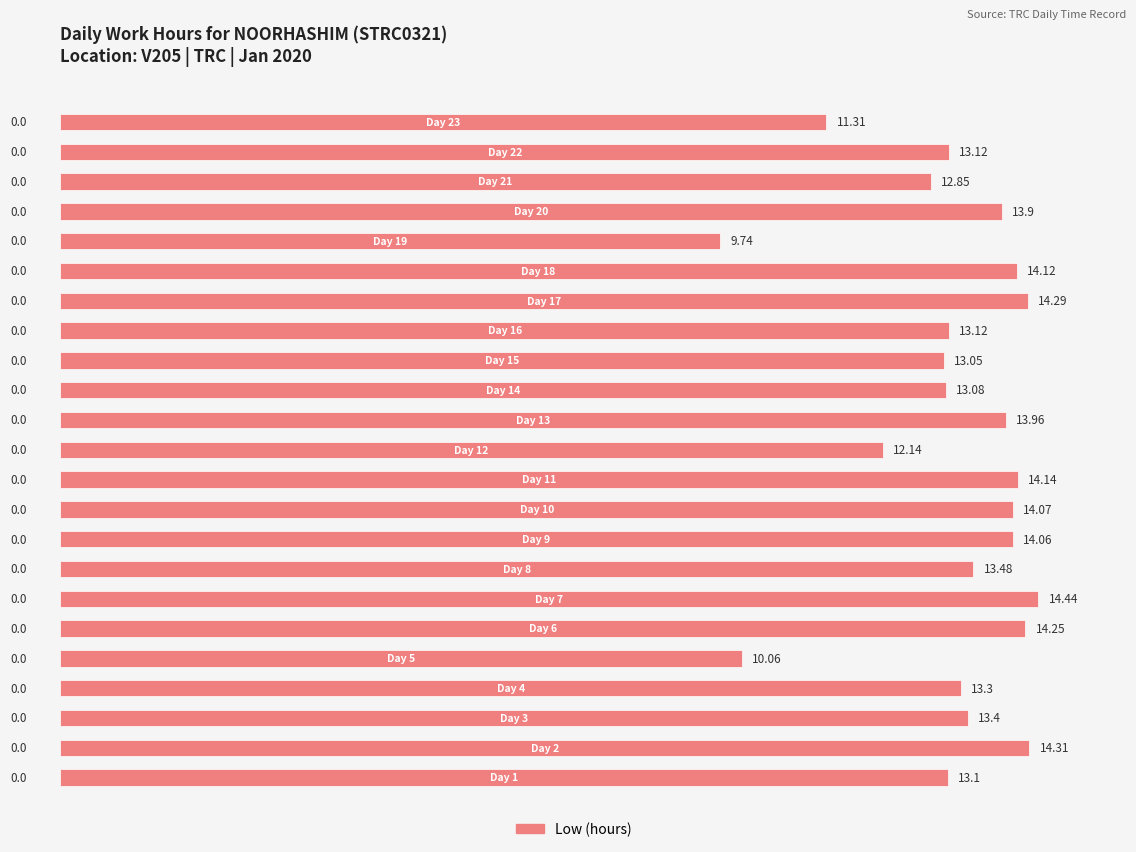

The chart shows a value of 4.9 at 4. True or false?

False